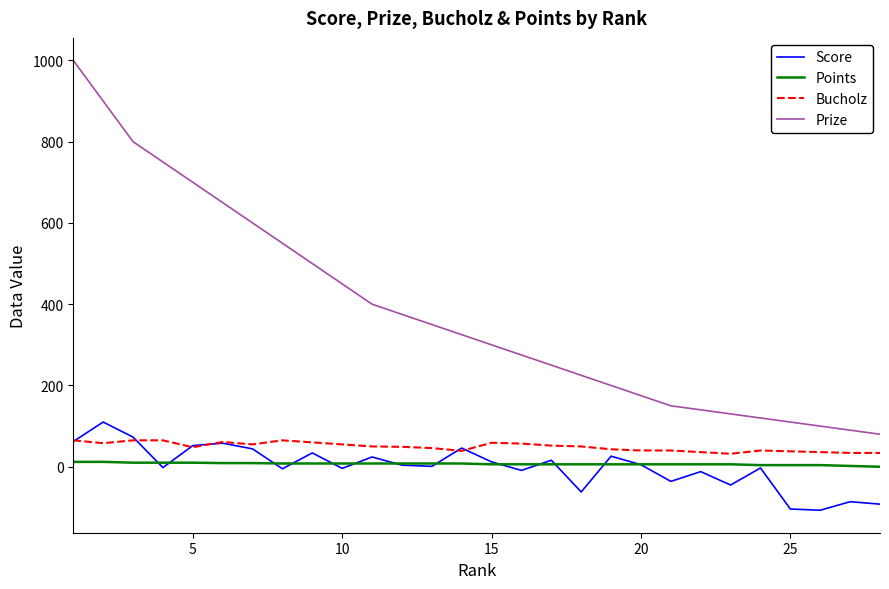

Which series has the largest total across all categories?

Prize